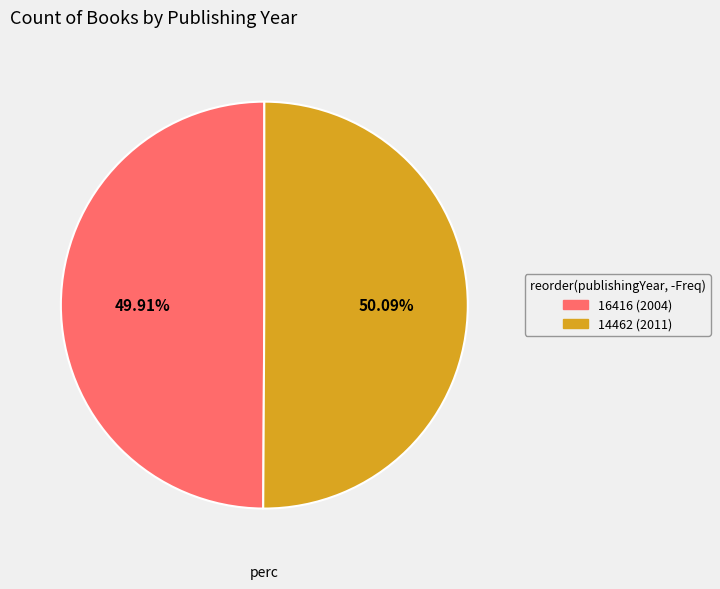

The 14462 (2011) slice represents 56% of the pie. True or false?

False